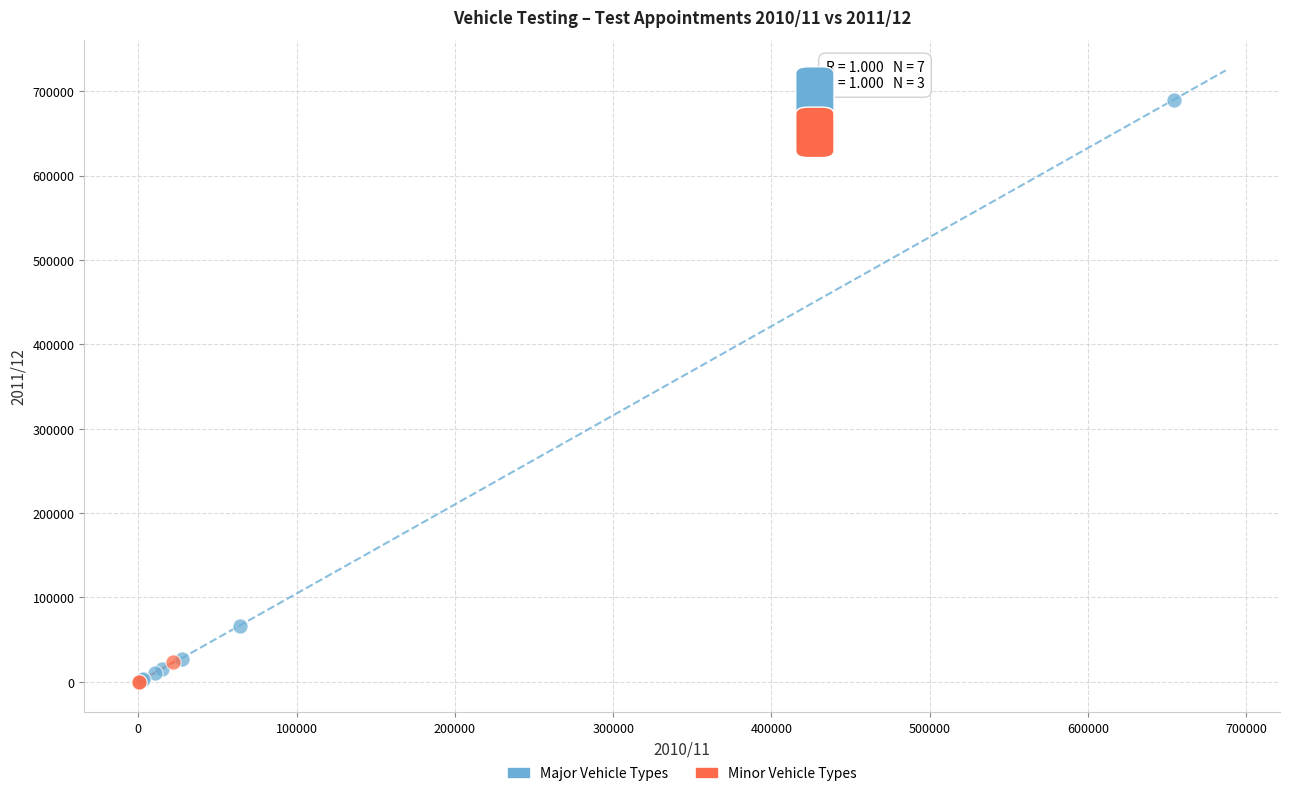

Which series contains the highest Y value?

Major Vehicle Types